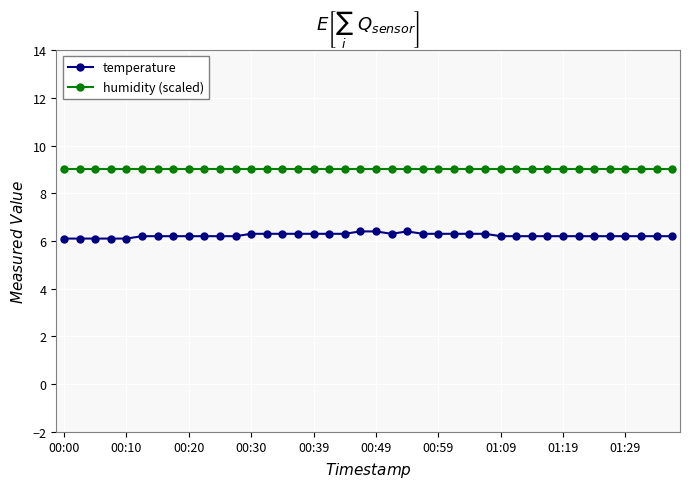

What is the average value of the temperature series?

6.2